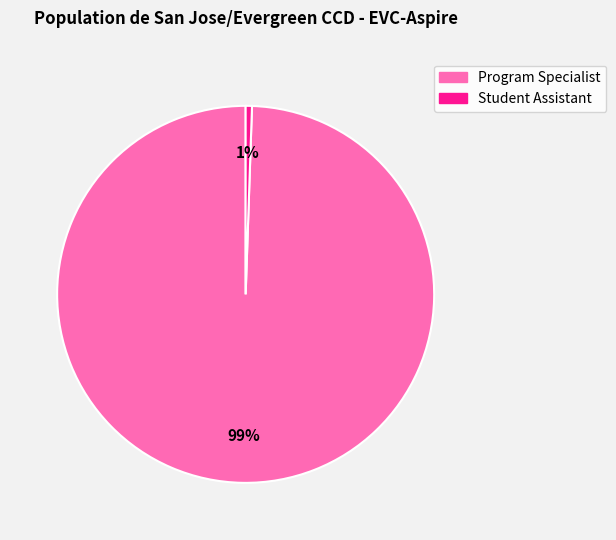

To the nearest percent, what is the combined percentage of Program Specialist and Student Assistant?

100%